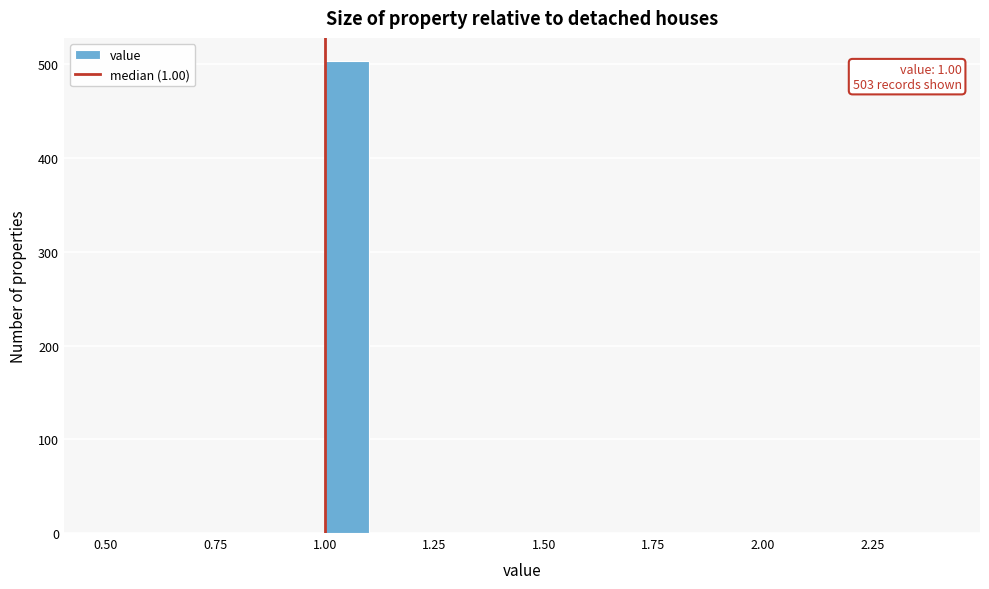

Around what value on the x-axis is the tallest bar? Give the approximate position of its centre, as read against the axis.

1.05